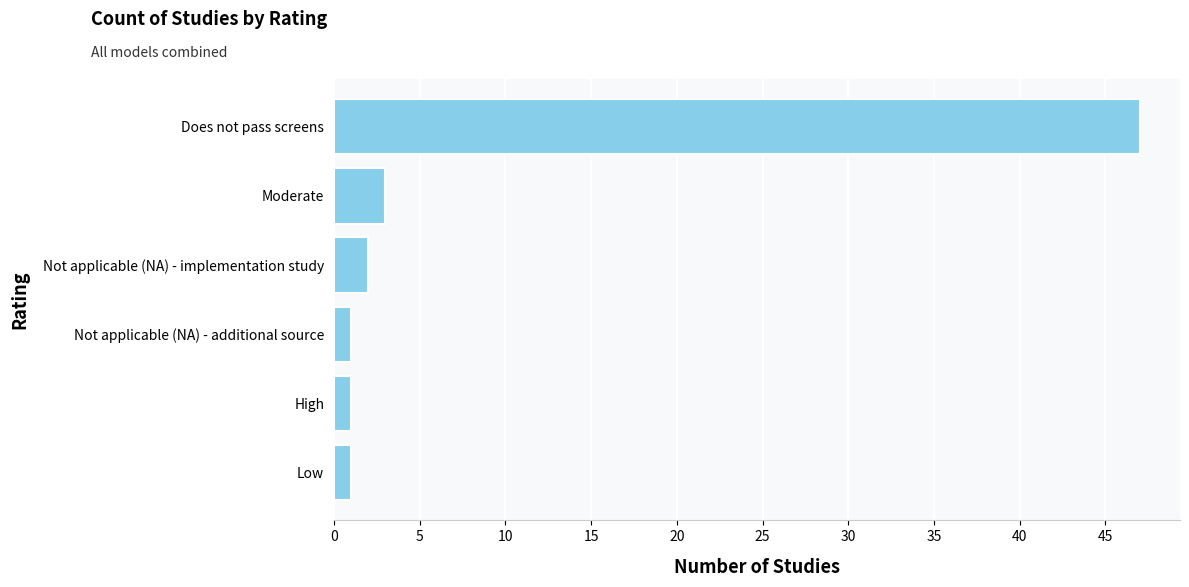

The chart shows a value of 1 at Not applicable (NA) - additional source. True or false?

True